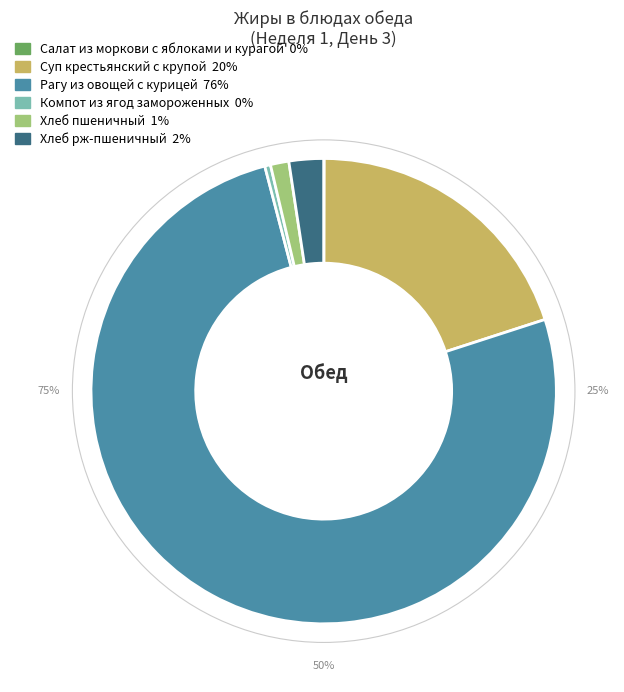

Which slice is the largest?

Рагу из овощей с курицей